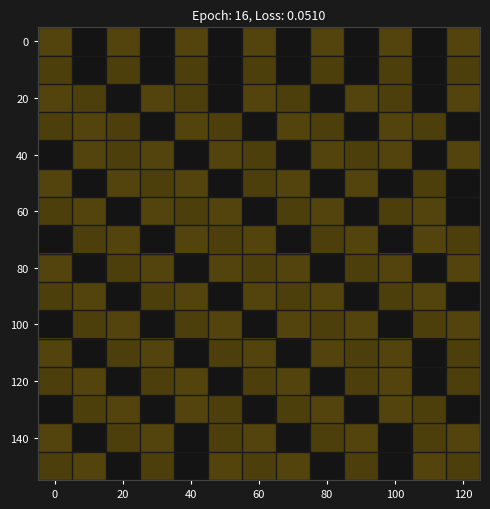

How many categories are shown in the chart?

13